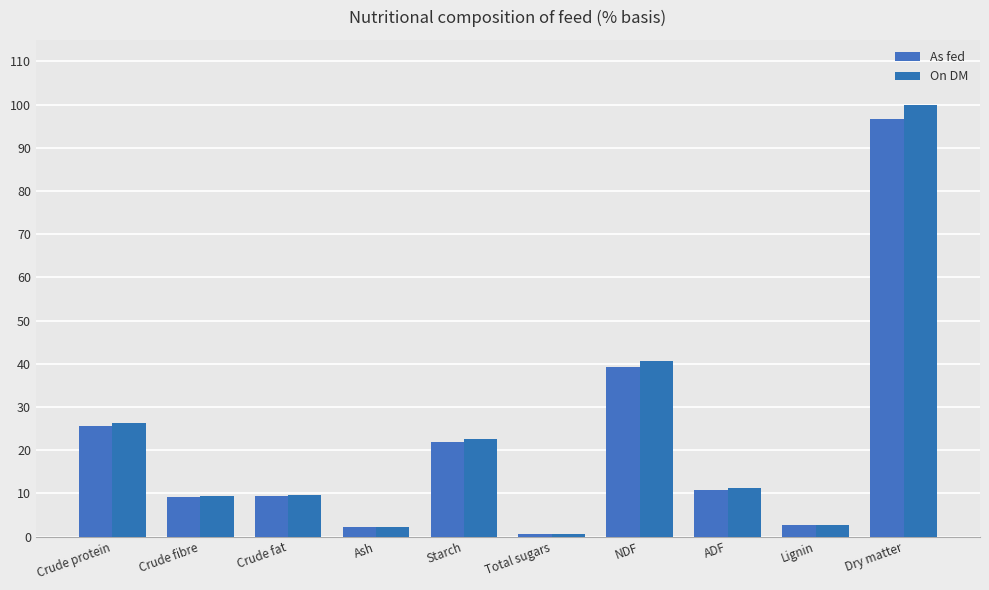

What position from the left is NDF?

7